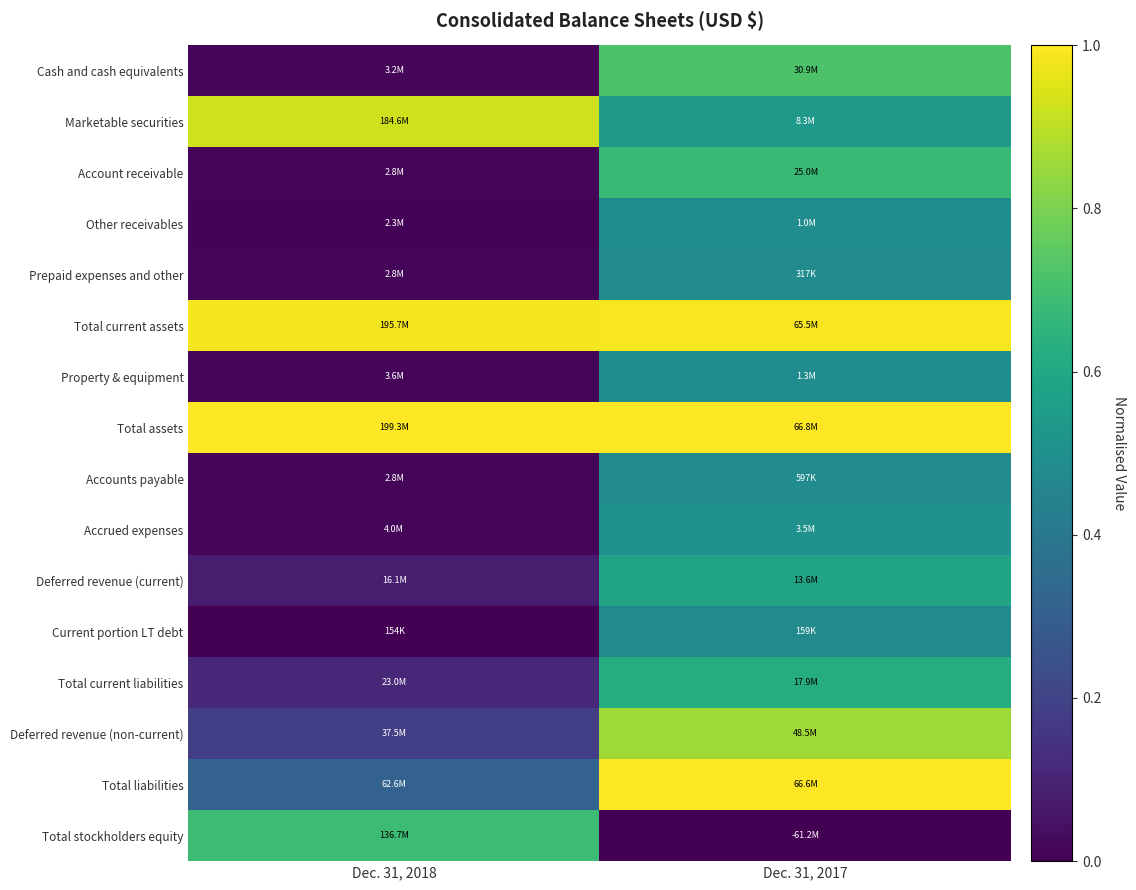

Which has a higher value, Dec. 31, 2018 or Dec. 31, 2017?

Dec. 31, 2017